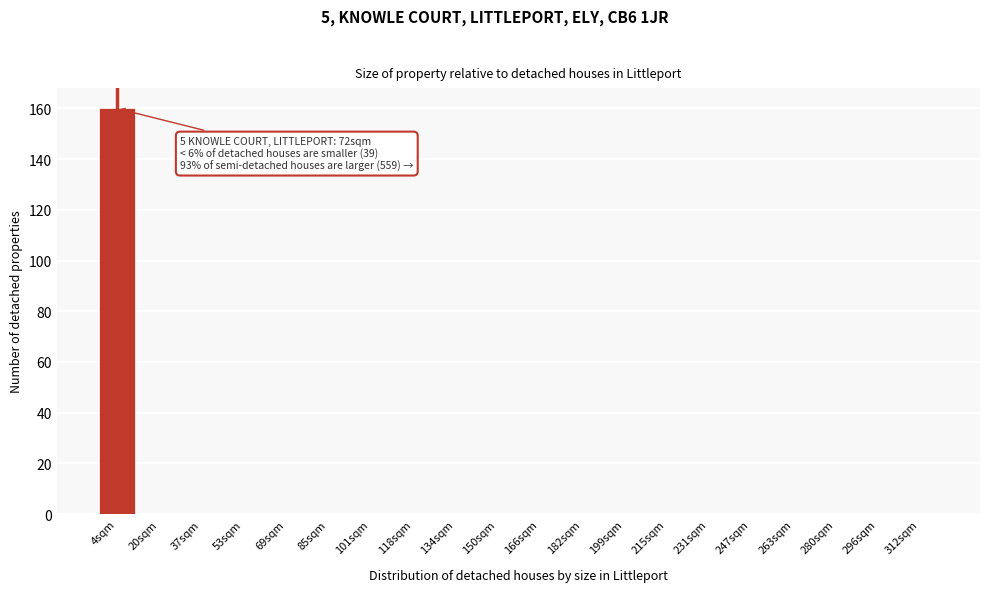

Reading left to right, transcribe all the data shown in this chart.

4sqm=160	20sqm=0	37sqm=0	53sqm=0	69sqm=0	85sqm=0	101sqm=0	118sqm=0	134sqm=0	150sqm=0	166sqm=0	182sqm=0	199sqm=0	215sqm=0	231sqm=0	247sqm=0	263sqm=0	280sqm=0	296sqm=0	312sqm=0